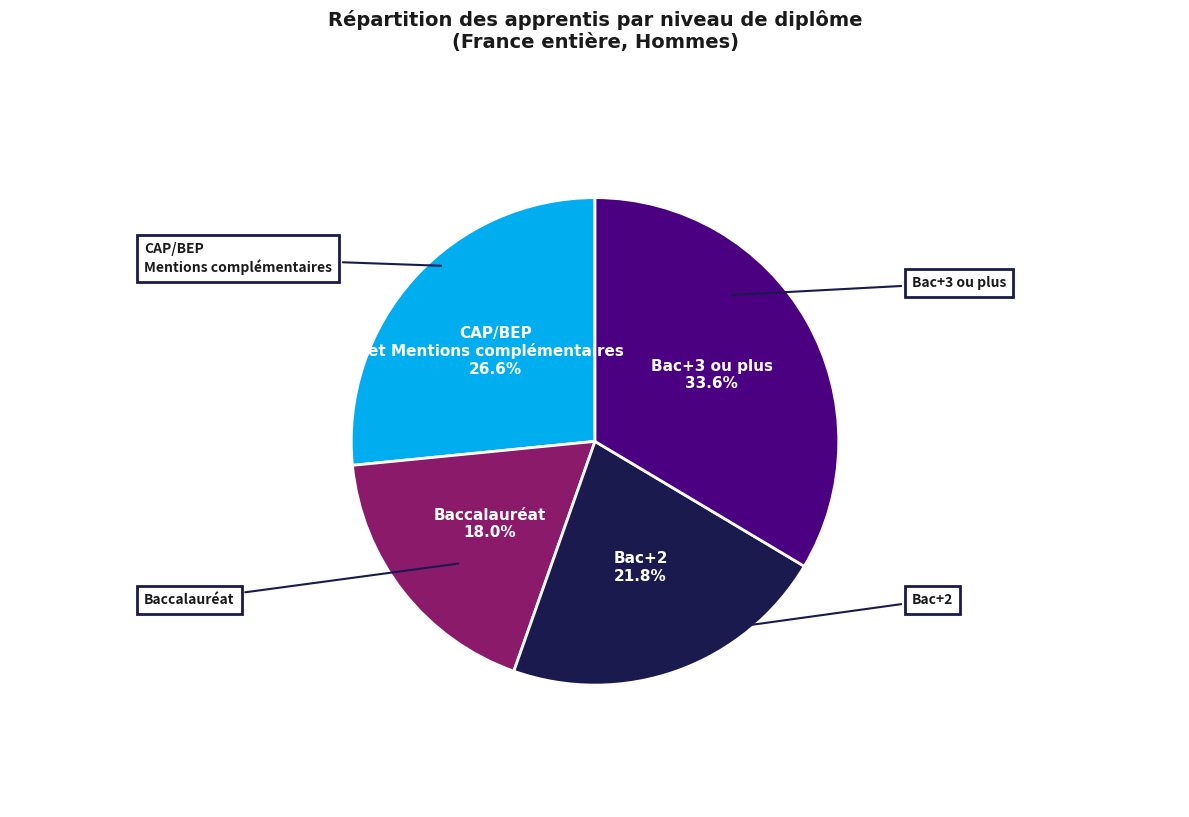

Does any single category account for the majority?

No